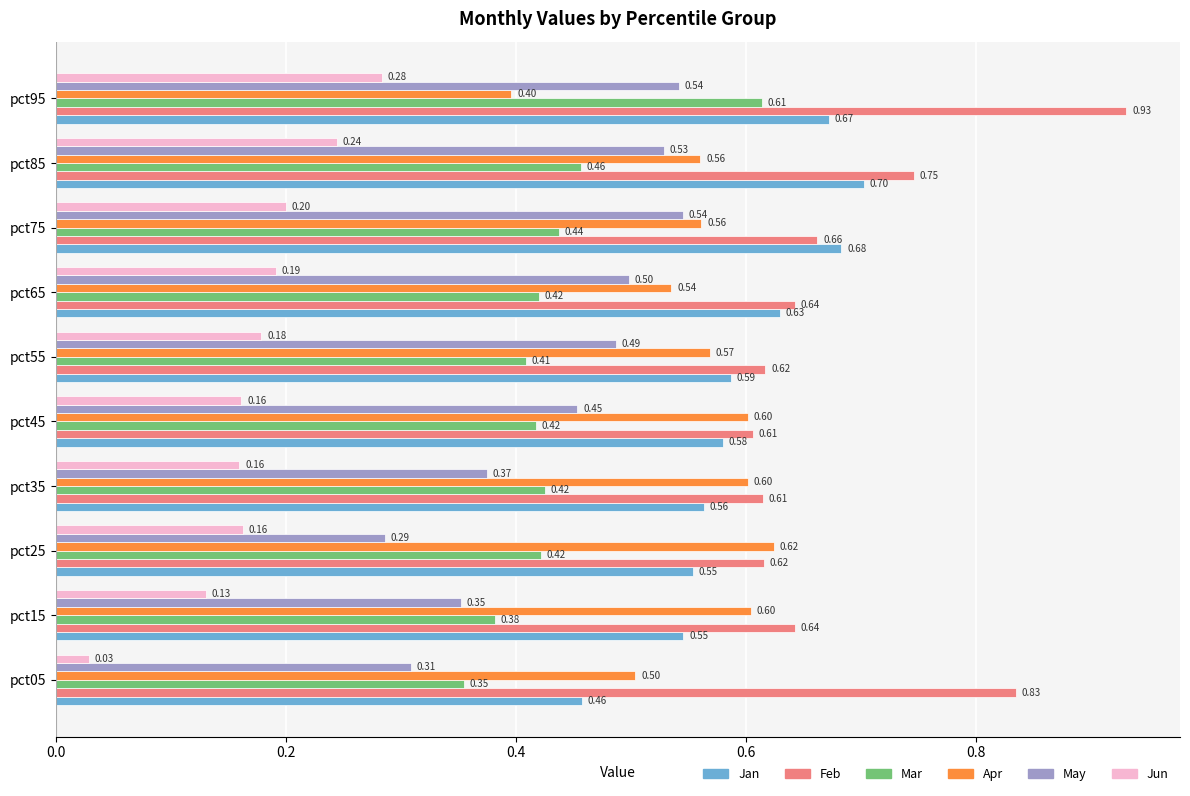

What is the lowest value of the Mar series?

0.4